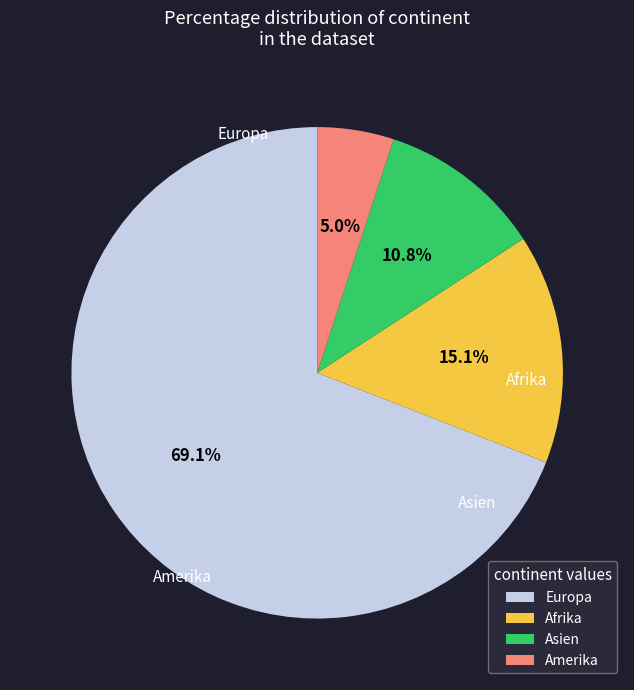

Is there any slice that represents more than half of the pie?

Yes